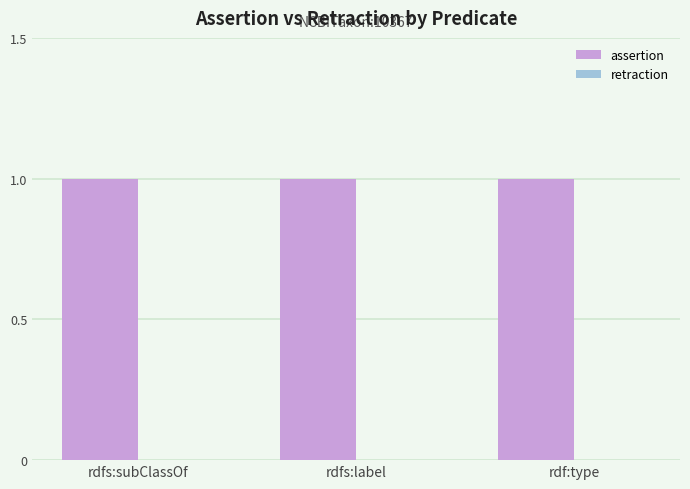

How many bars are there in total?

6